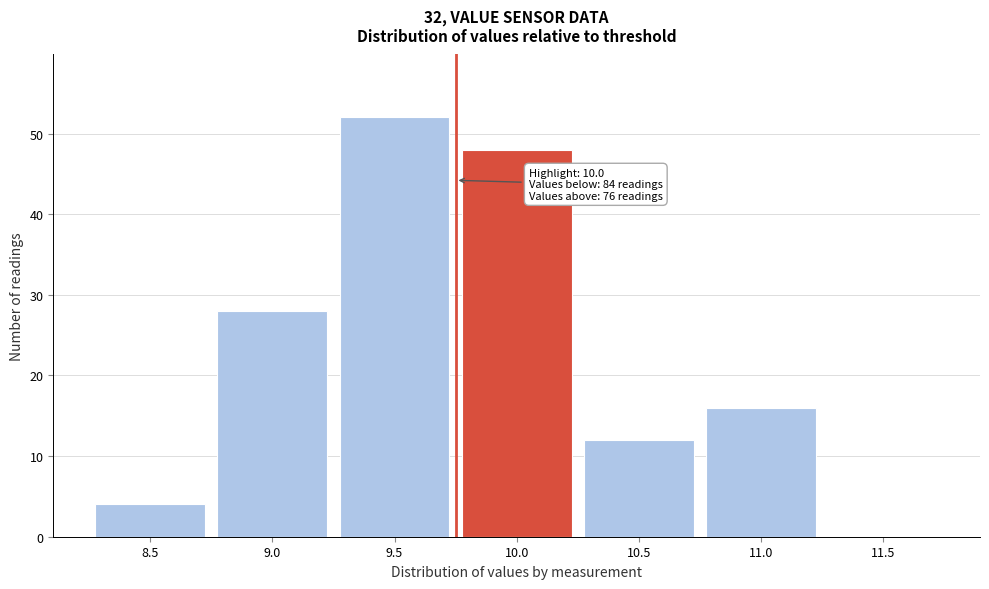

Reading right to left, extract all data points from this chart.

11.5=0	11.0=16	10.5=12	10.0=48	9.5=52	9.0=28	8.5=4